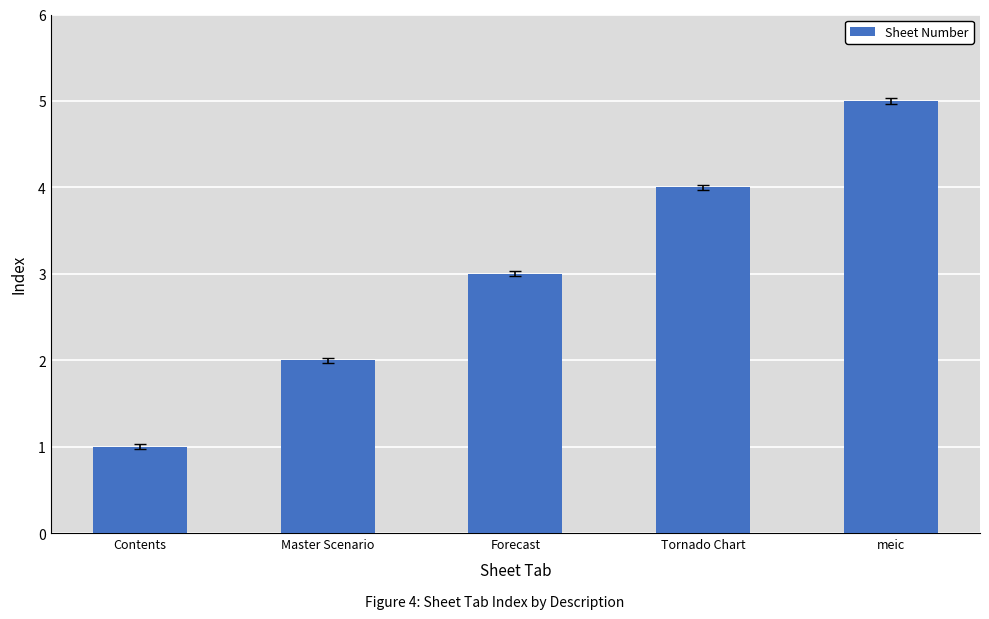

Read the value at Forecast.

3